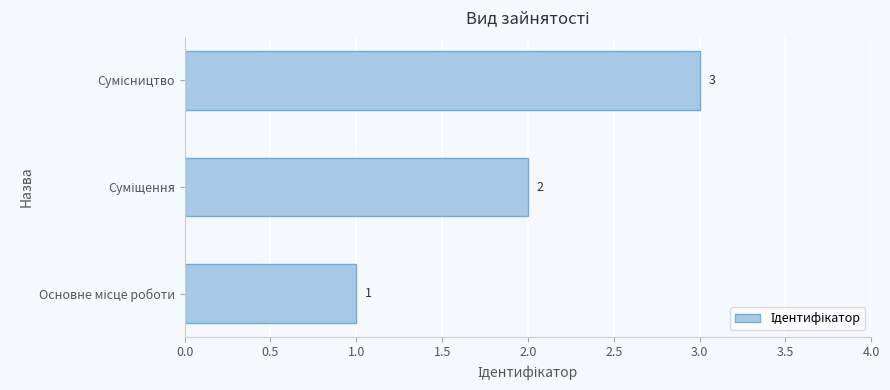

What is the difference between the second highest and minimum values?

1